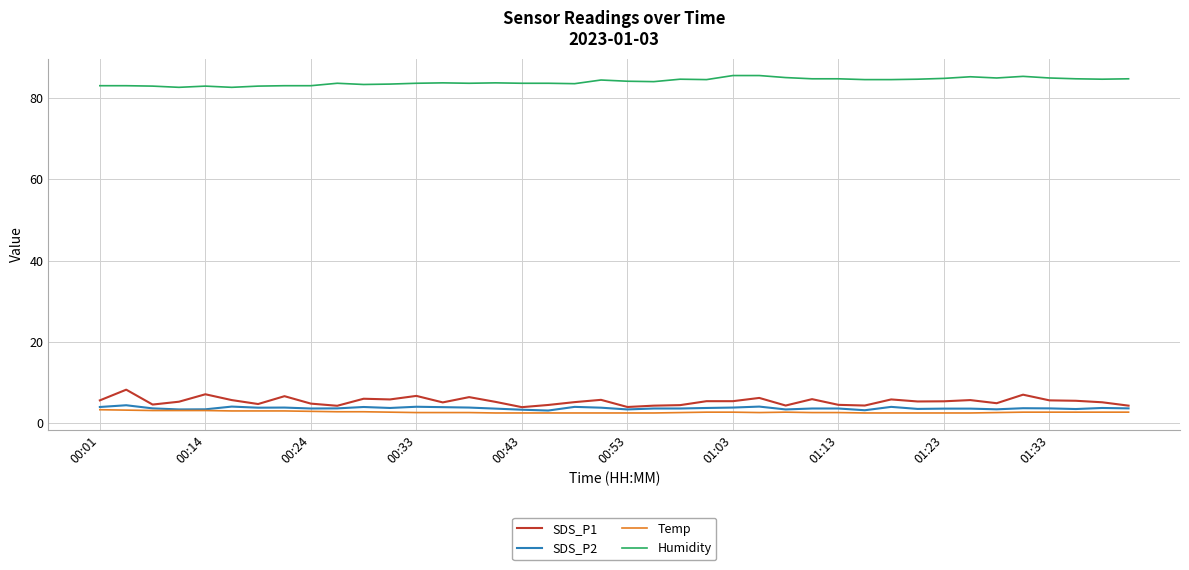

Which series has the largest total across all categories?

Humidity